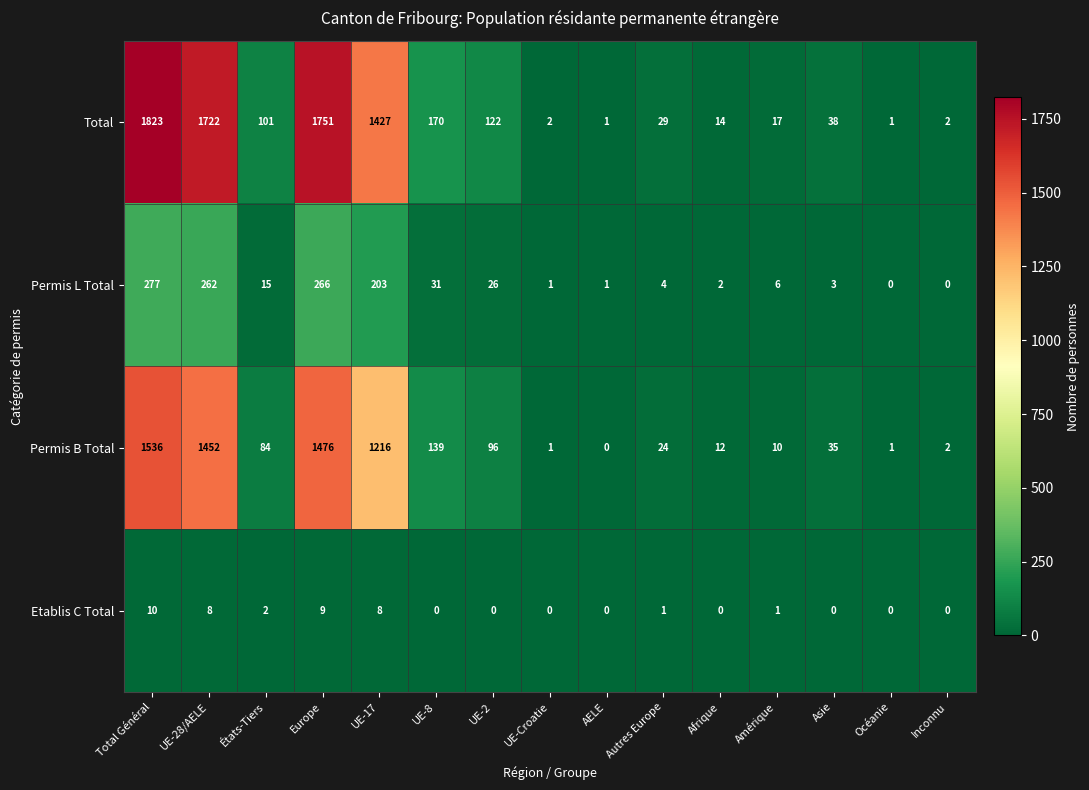

What value does the Permis L Total series have at UE-17, to the nearest 5?

205